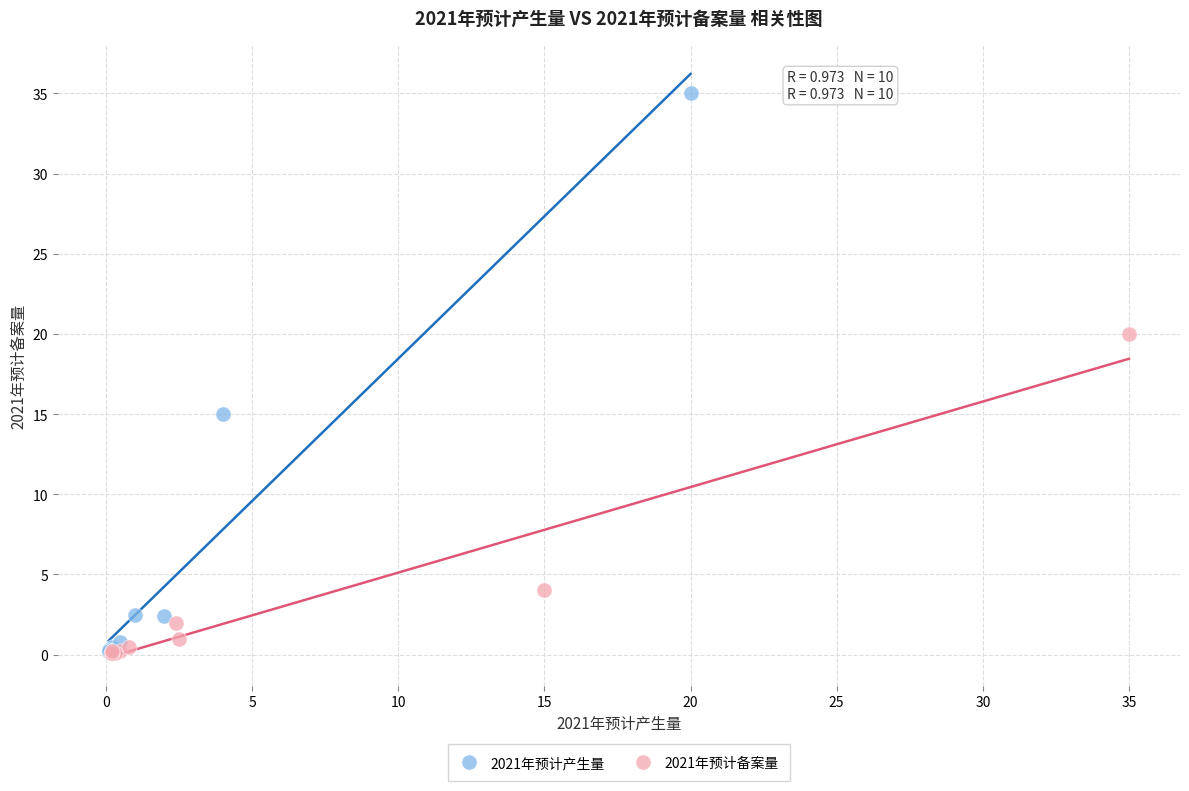

Which series has the largest Y range (max minus min)?

2021年预计产生量